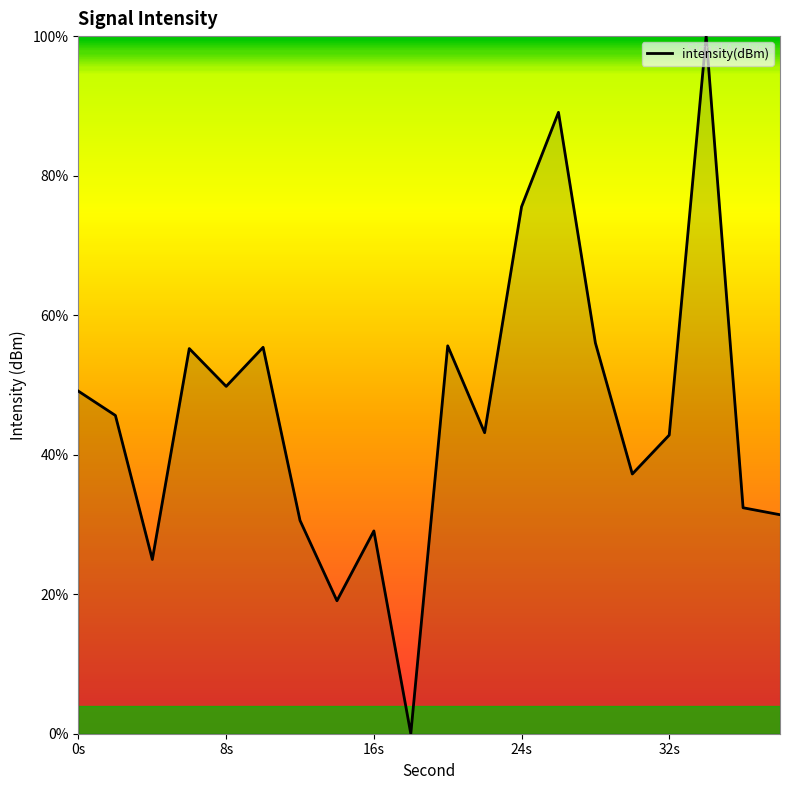

What is the difference between the maximum and minimum values?

100.0